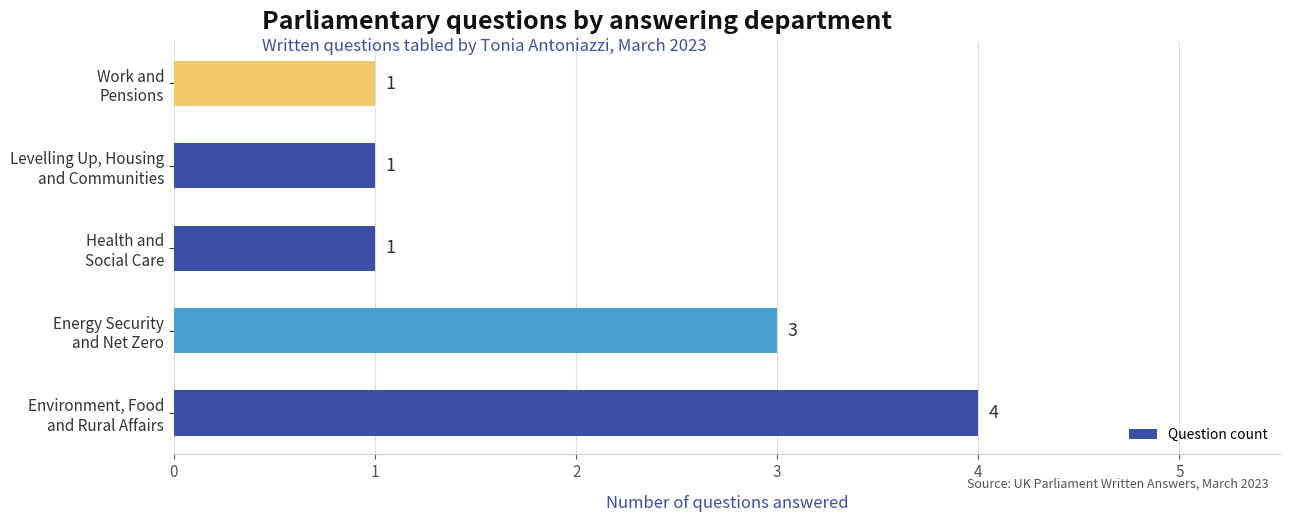

What is the difference between the maximum and minimum values?

3